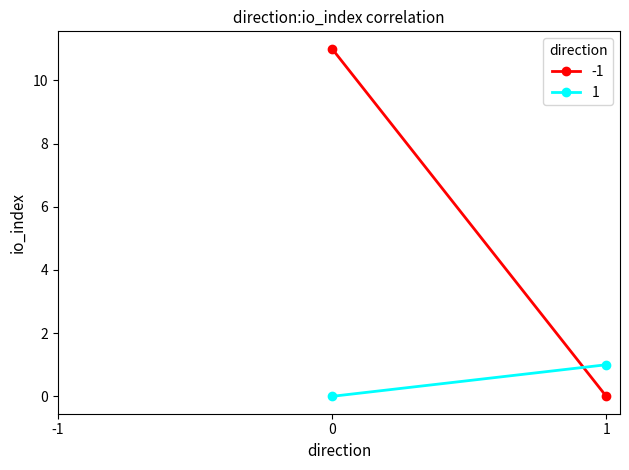

What is the value of the 1 point at the 2nd from the left?

1